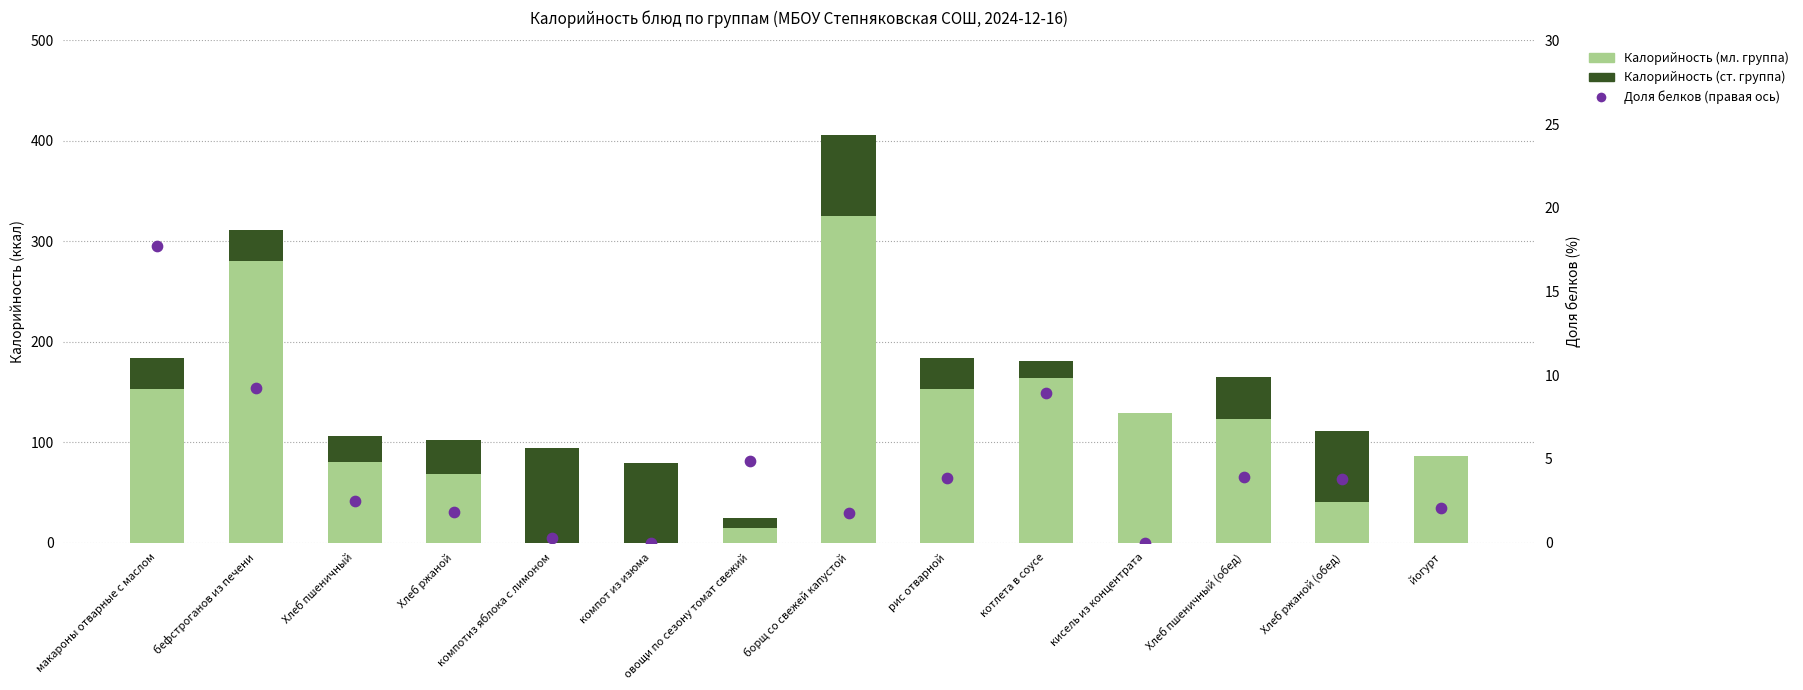

At which category is the sum across all series the highest?

борщ со свежей капустой